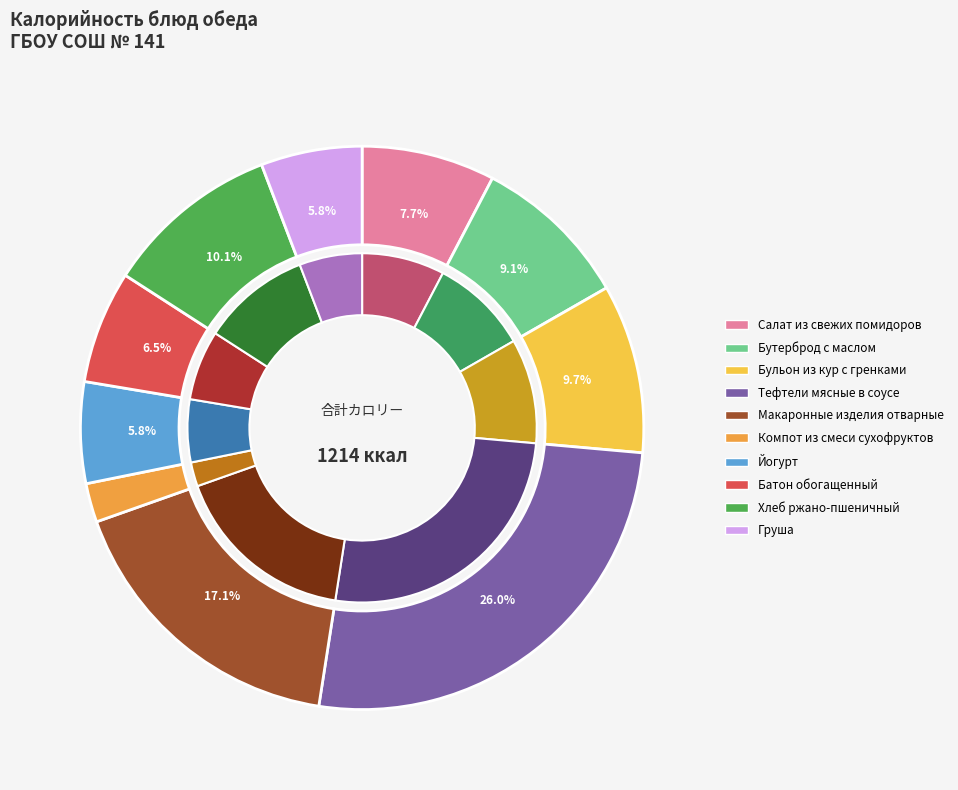

Which category has the biggest portion of the pie?

Тефтели мясные в соусе